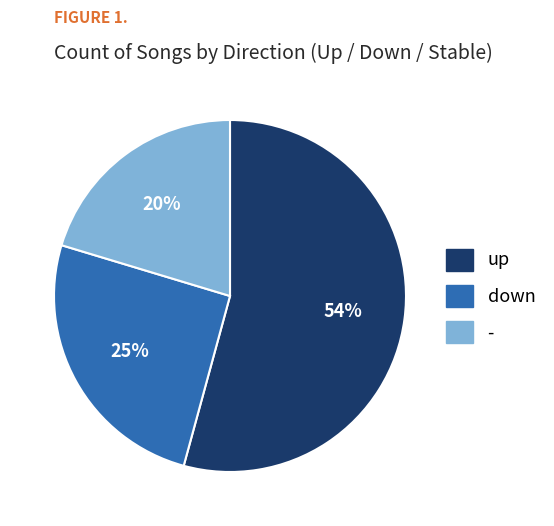

The - slice represents 27% of the pie. True or false?

False